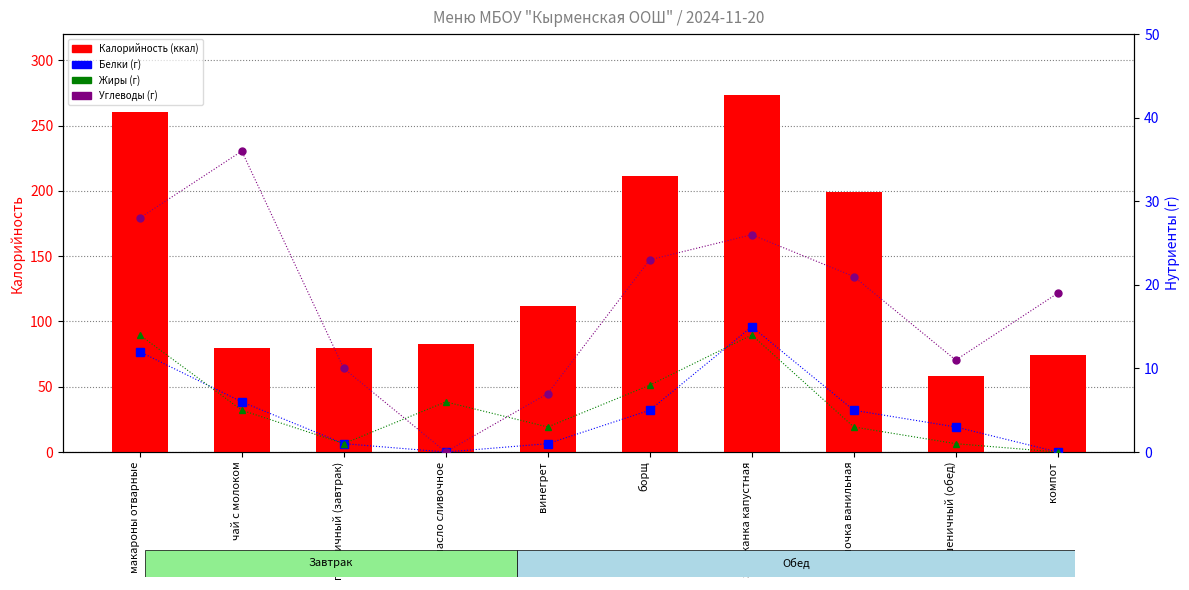

At which label does Калорийность first exceed 112?

макароны отварные